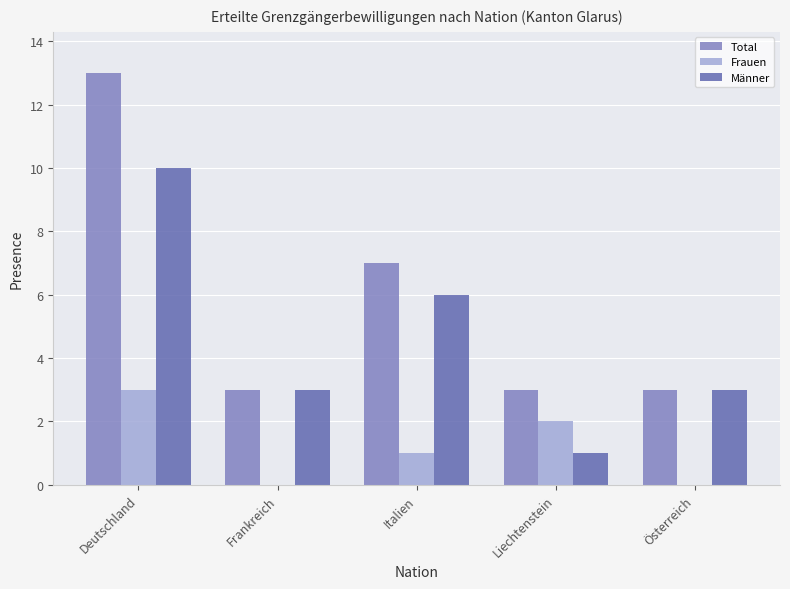

Which label corresponds to the largest value in the chart?

Deutschland